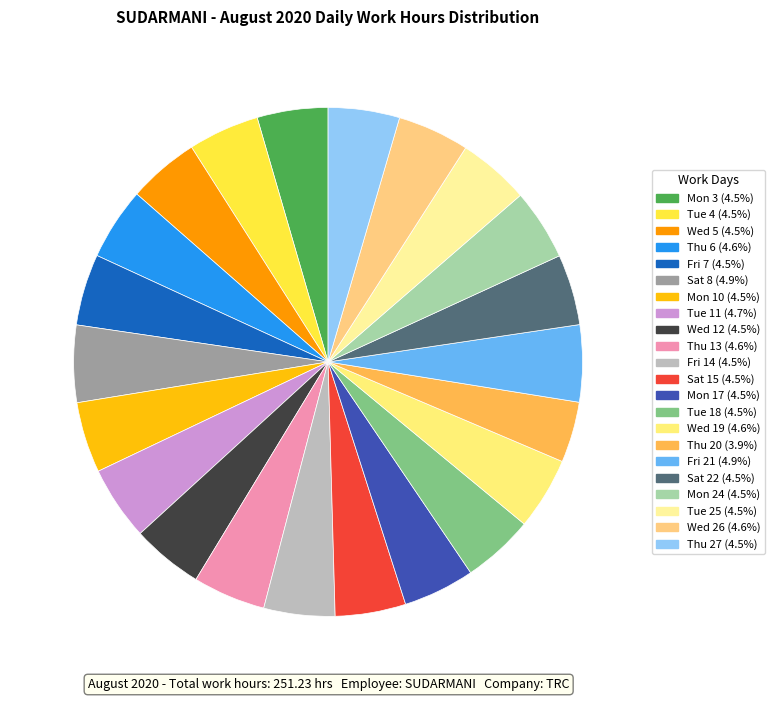

To the nearest percent, what portion does Mon 3 represent?

4%